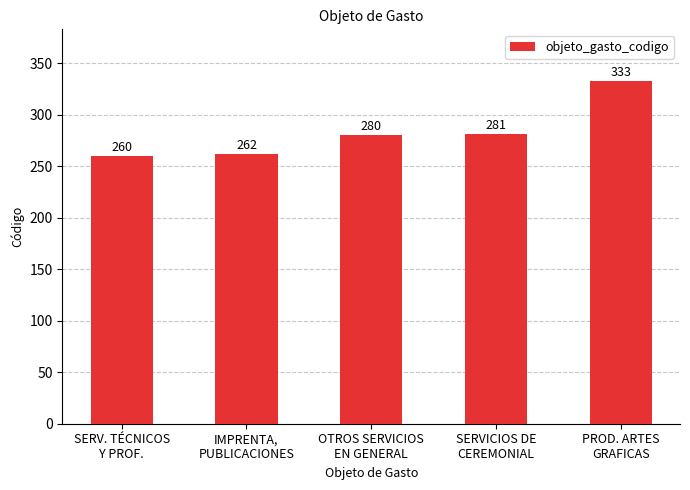

What is the change in value from OTROS SERVICIOS
EN GENERAL to SERVICIOS DE
CEREMONIAL?

+1